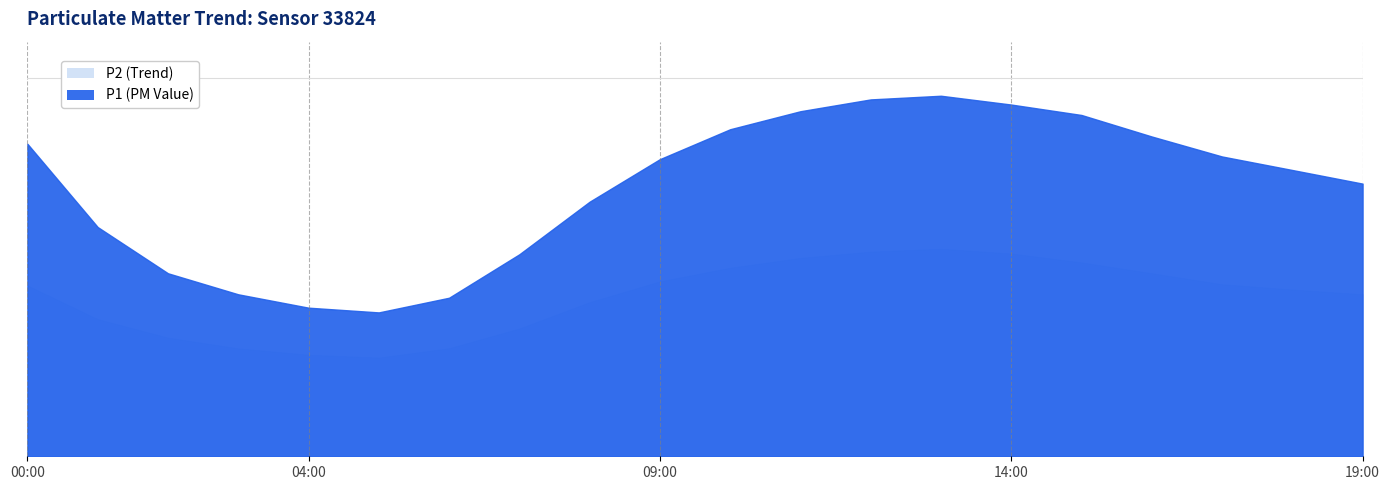

Reading right to left, transcribe all the data shown in this chart.

P1: 33.5	35.1	36.8	39.2	41.9	43.1	44.2	43.8	42.3	40.1	36.5	31.2	24.8	19.4	17.6	18.2	19.9	22.4	28.1	38.3
P2: 19.9	20.4	21.1	22.4	23.8	24.9	25.4	25.1	24.3	23.1	21.4	18.9	15.7	13.2	12.1	12.4	13.2	14.6	16.8	20.9